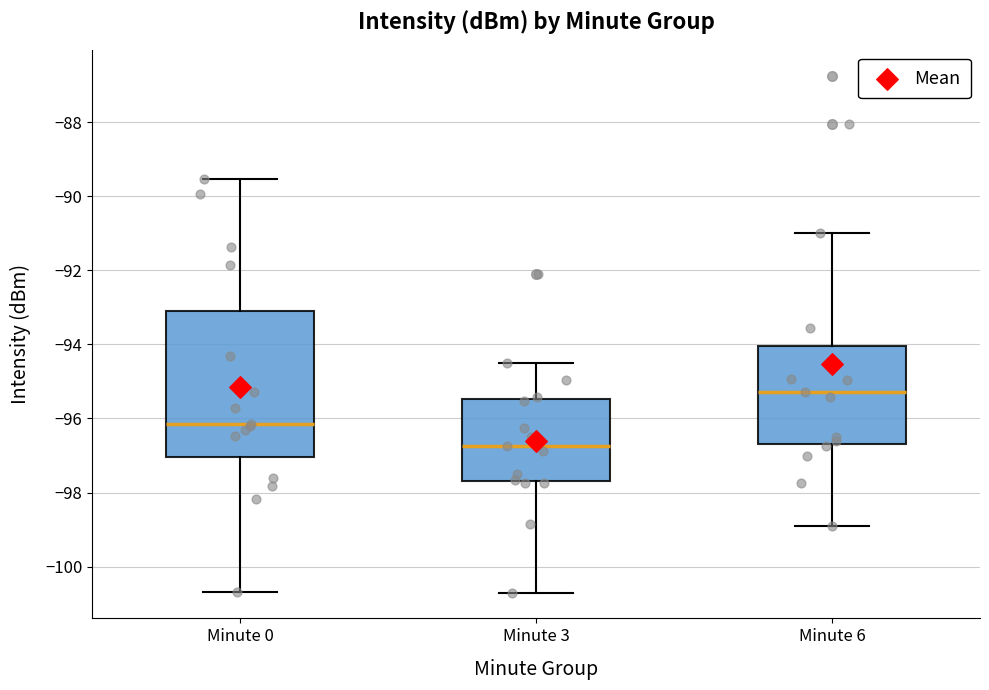

Where is the lower edge of the box for Minute 6 on the y-axis? The values are not printed on the chart, so give them approximately, as read against the axis.

-96.6